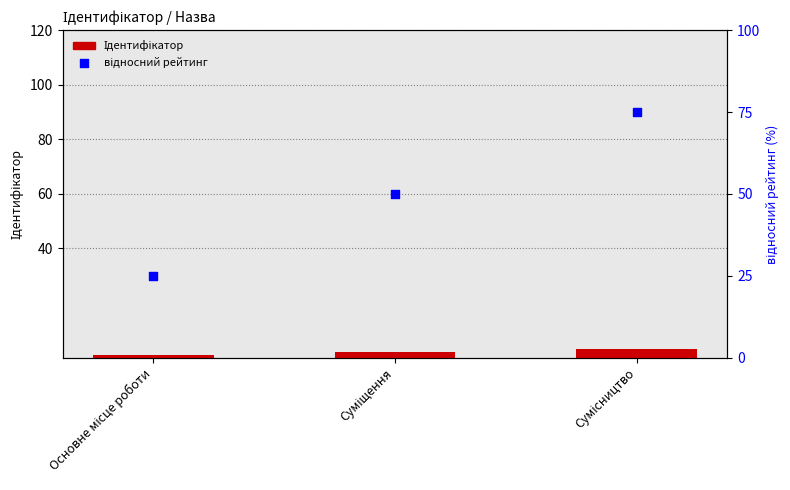

Which series contains the lowest Y value?

Ідентифікатор